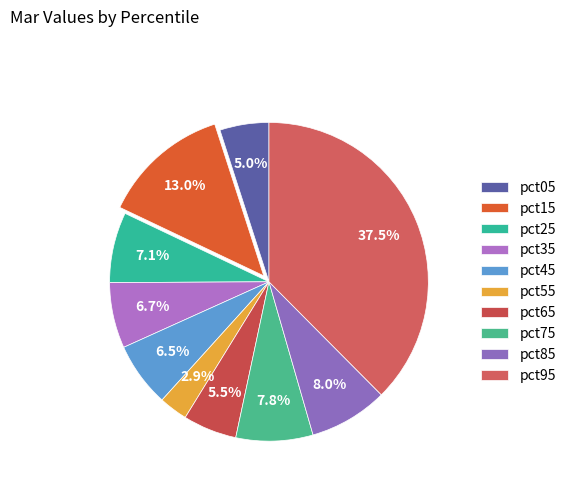

How many segments does this pie chart have?

10